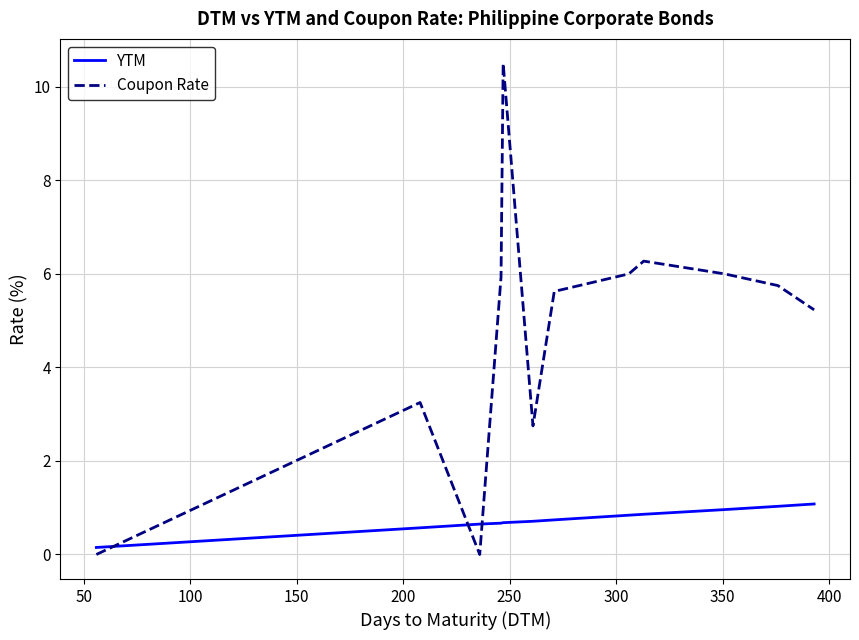

Rank the series by their maximum value, from lowest to highest.

YTM, Coupon Rate